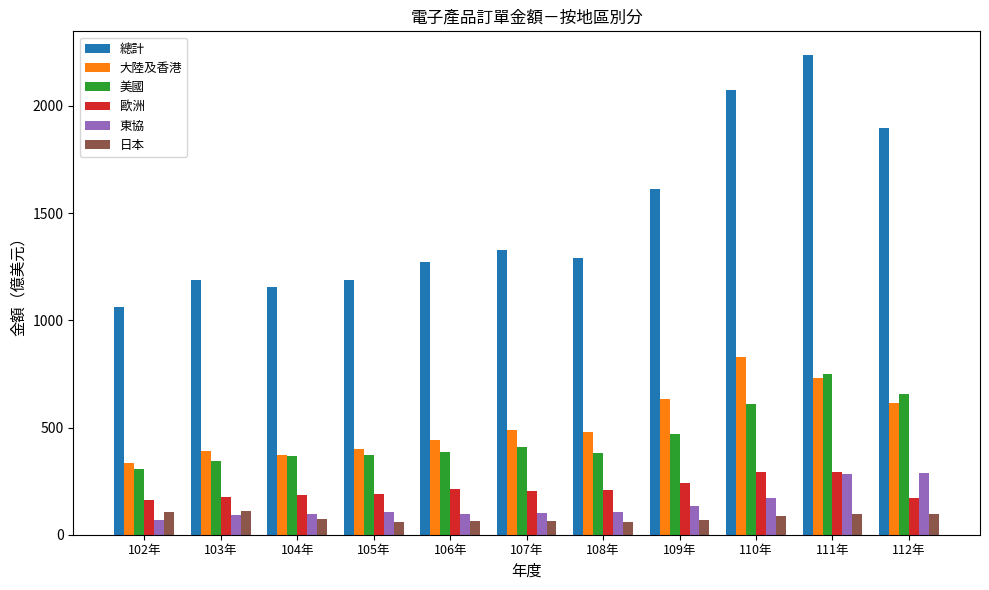

What is the difference between the maximum and minimum values in the 東協 series?

222.5